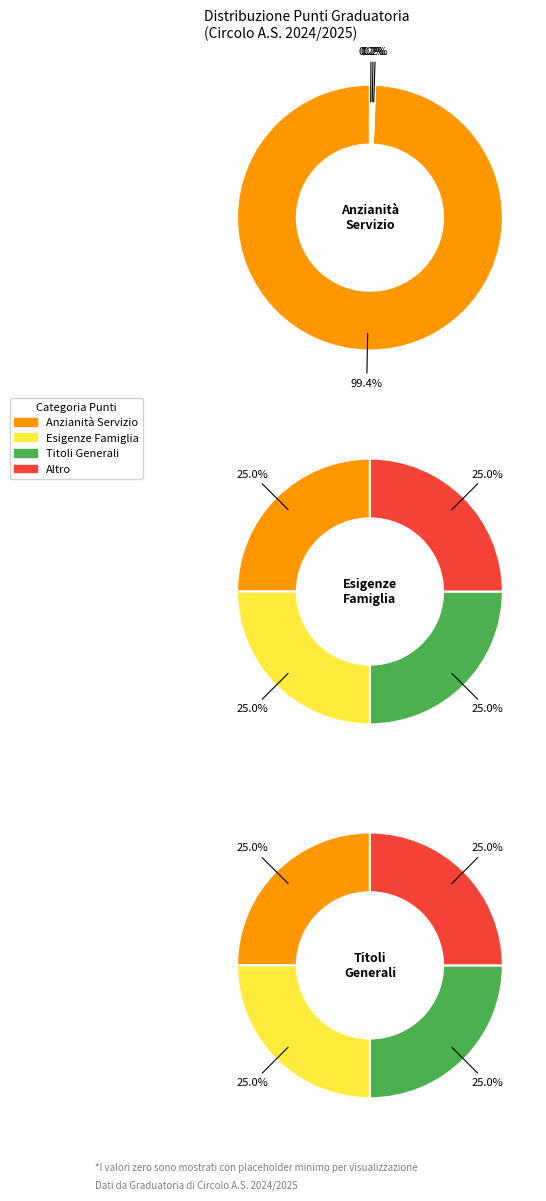

Is 1 the majority of the pie?

Yes